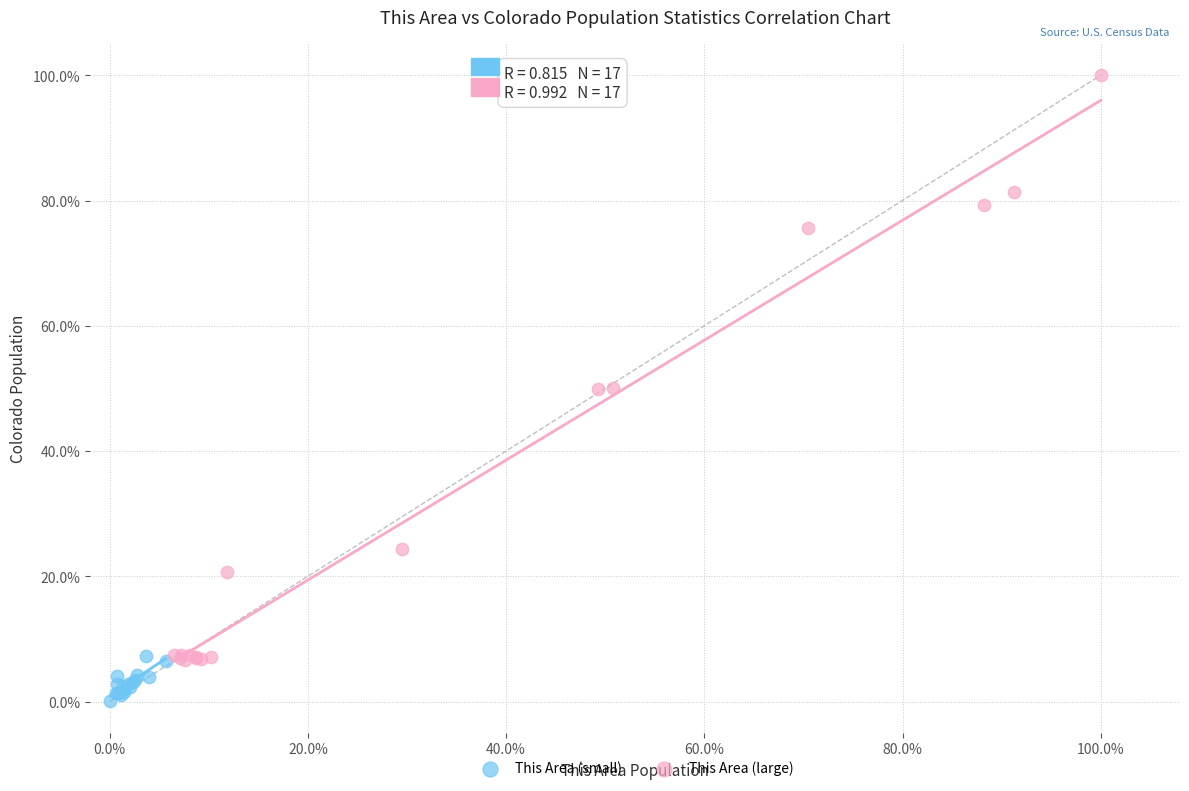

What are all the series names shown in the legend?

This Area (small), This Area (large)